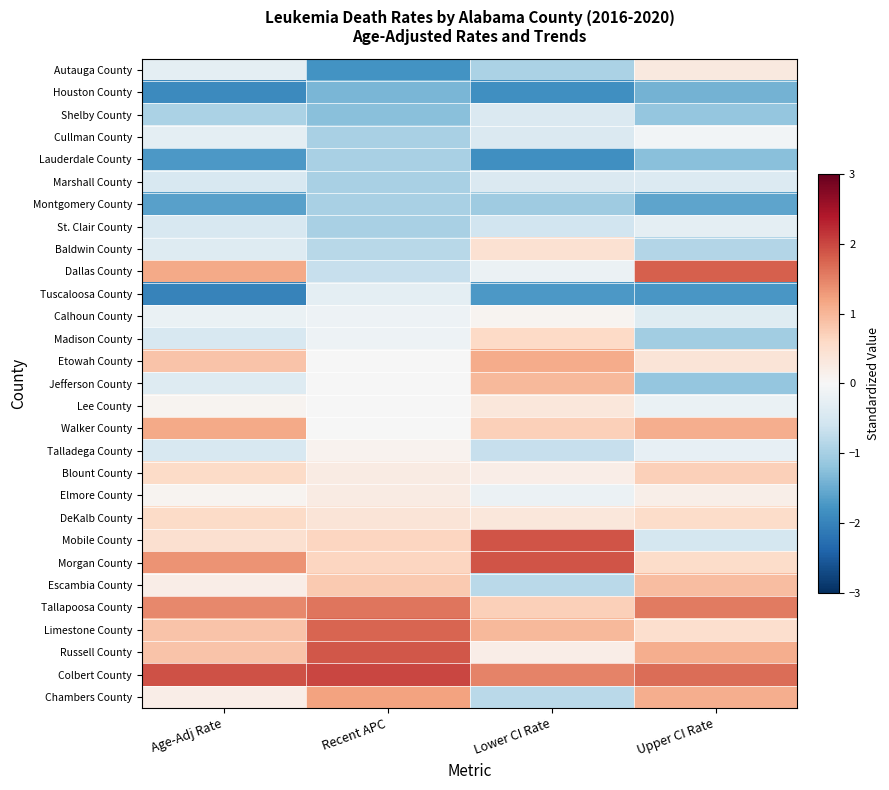

Reading left to right, list all the values displayed in this chart.

Autauga County: Age-Adj Rate=-0.3	Recent APC=-1.8	Lower CI Rate=-0.9	Upper CI Rate=0.3
Houston County: Age-Adj Rate=-1.9	Recent APC=-1.4	Lower CI Rate=-1.8	Upper CI Rate=-1.4
Shelby County: Age-Adj Rate=-1.0	Recent APC=-1.2	Lower CI Rate=-0.4	Upper CI Rate=-1.2
Cullman County: Age-Adj Rate=-0.3	Recent APC=-1.0	Lower CI Rate=-0.4	Upper CI Rate=-0.1
Lauderdale County: Age-Adj Rate=-1.7	Recent APC=-1.0	Lower CI Rate=-1.8	Upper CI Rate=-1.3
Marshall County: Age-Adj Rate=-0.5	Recent APC=-1.0	Lower CI Rate=-0.4	Upper CI Rate=-0.4
Montgomery County: Age-Adj Rate=-1.6	Recent APC=-1.0	Lower CI Rate=-1.1	Upper CI Rate=-1.6
St. Clair County: Age-Adj Rate=-0.5	Recent APC=-1.0	Lower CI Rate=-0.6	Upper CI Rate=-0.3
Baldwin County: Age-Adj Rate=-0.4	Recent APC=-0.8	Lower CI Rate=0.5	Upper CI Rate=-0.9
Dallas County: Age-Adj Rate=1.1	Recent APC=-0.7	Lower CI Rate=-0.2	Upper CI Rate=1.8
Tuscaloosa County: Age-Adj Rate=-2.0	Recent APC=-0.3	Lower CI Rate=-1.7	Upper CI Rate=-1.7
Calhoun County: Age-Adj Rate=-0.2	Recent APC=-0.2	Lower CI Rate=0.1	Upper CI Rate=-0.4
Madison County: Age-Adj Rate=-0.5	Recent APC=-0.2	Lower CI Rate=0.6	Upper CI Rate=-1.1
Etowah County: Age-Adj Rate=0.9	Recent APC=-0.0	Lower CI Rate=1.1	Upper CI Rate=0.4
Jefferson County: Age-Adj Rate=-0.4	Recent APC=-0.0	Lower CI Rate=1.0	Upper CI Rate=-1.2
Lee County: Age-Adj Rate=0.1	Recent APC=-0.0	Lower CI Rate=0.3	Upper CI Rate=-0.2
Walker County: Age-Adj Rate=1.1	Recent APC=-0.0	Lower CI Rate=0.7	Upper CI Rate=1.1
Talladega County: Age-Adj Rate=-0.5	Recent APC=0.1	Lower CI Rate=-0.7	Upper CI Rate=-0.2
Blount County: Age-Adj Rate=0.6	Recent APC=0.2	Lower CI Rate=0.2	Upper CI Rate=0.7
Elmore County: Age-Adj Rate=0.1	Recent APC=0.2	Lower CI Rate=-0.2	Upper CI Rate=0.2
DeKalb County: Age-Adj Rate=0.6	Recent APC=0.4	Lower CI Rate=0.3	Upper CI Rate=0.6
Mobile County: Age-Adj Rate=0.5	Recent APC=0.7	Lower CI Rate=1.9	Upper CI Rate=-0.5
Morgan County: Age-Adj Rate=1.3	Recent APC=0.7	Lower CI Rate=1.9	Upper CI Rate=0.6
Escambia County: Age-Adj Rate=0.2	Recent APC=0.8	Lower CI Rate=-0.8	Upper CI Rate=0.9
Tallapoosa County: Age-Adj Rate=1.4	Recent APC=1.6	Lower CI Rate=0.7	Upper CI Rate=1.6
Limestone County: Age-Adj Rate=0.9	Recent APC=1.7	Lower CI Rate=1.0	Upper CI Rate=0.5
Russell County: Age-Adj Rate=0.9	Recent APC=1.9	Lower CI Rate=0.2	Upper CI Rate=1.1
Colbert County: Age-Adj Rate=1.9	Recent APC=2.0	Lower CI Rate=1.5	Upper CI Rate=1.7
Chambers County: Age-Adj Rate=0.2	Recent APC=1.2	Lower CI Rate=-0.8	Upper CI Rate=1.1